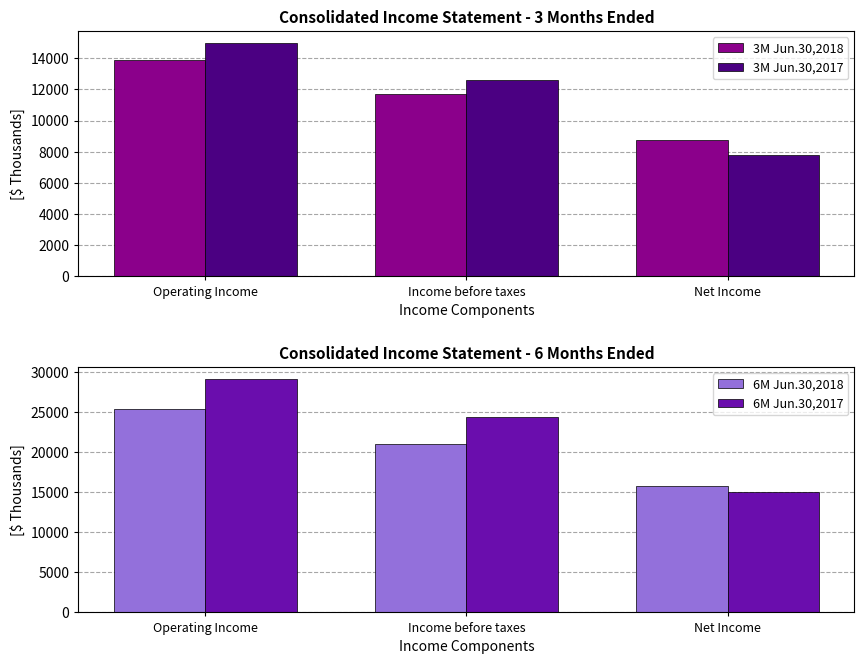

What is the maximum value shown in the chart?

29201